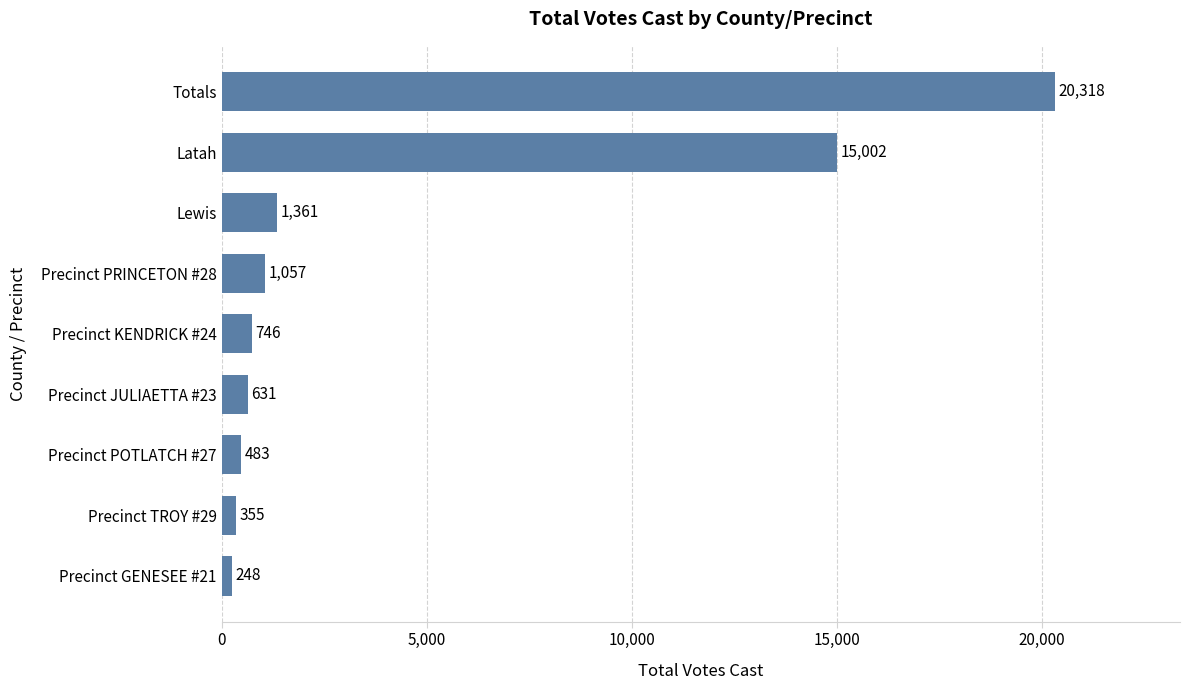

How many categories are shown in the chart?

9